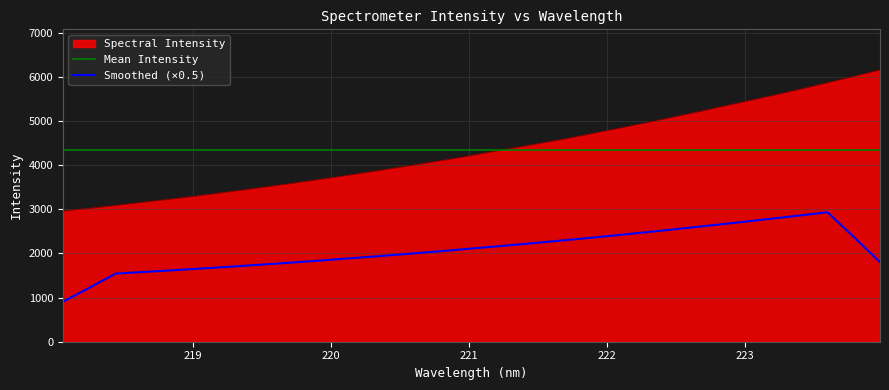

List the labels in order of value, largest first.

223.9802, 223.7895, 223.5987, 223.408, 223.2172, 223.0264, 222.8355, 222.6447, 222.4538, 222.263, 222.0721, 221.8812, 221.6902, 221.4993, 221.3083, 221.1174, 220.9264, 220.7354, 220.5444, 220.3533, 220.1623, 219.9712, 219.7801, 219.589, 219.3979, 219.2067, 219.0156, 218.8244, 218.6332, 218.442, 218.2508, 218.0596